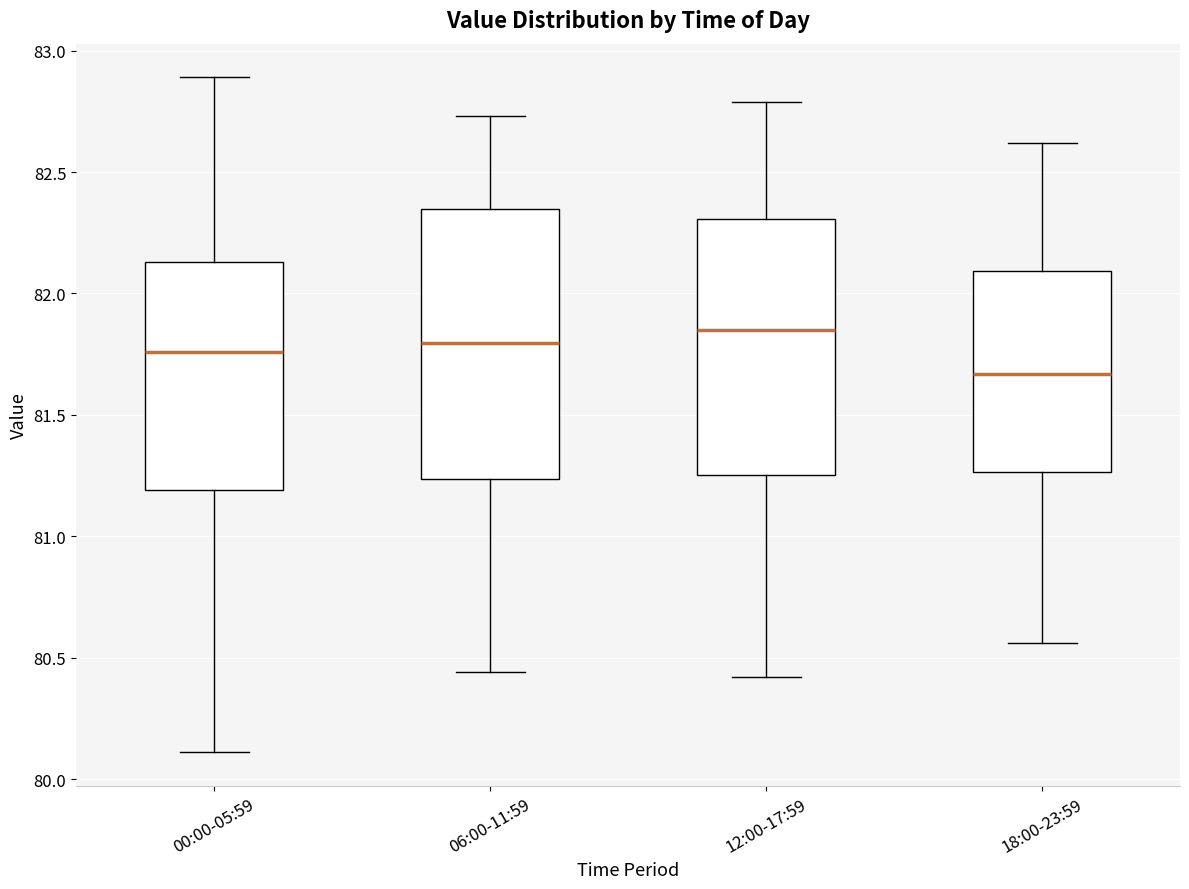

Reading left to right, transcribe this box plot: for each box, give where its median line is, the range the box spans, and where its two whiskers end, as read against the y-axis. The values are not printed on the chart, so give them approximately, as read against the axis.

00:00-05:59: median 81.75, box 81.20 to 82.15, whiskers 80.10 to 82.90
06:00-11:59: median 81.80, box 81.25 to 82.35, whiskers 80.45 to 82.75
12:00-17:59: median 81.85, box 81.25 to 82.30, whiskers 80.40 to 82.80
18:00-23:59: median 81.65, box 81.25 to 82.10, whiskers 80.55 to 82.60